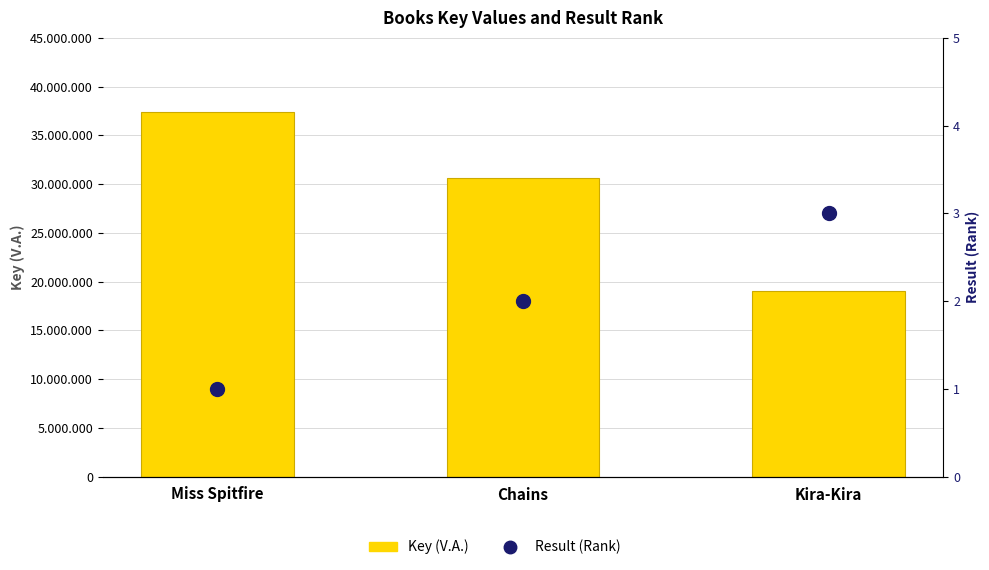

Which category has the lowest value in the Key (V.A.) series?

Kira-Kira